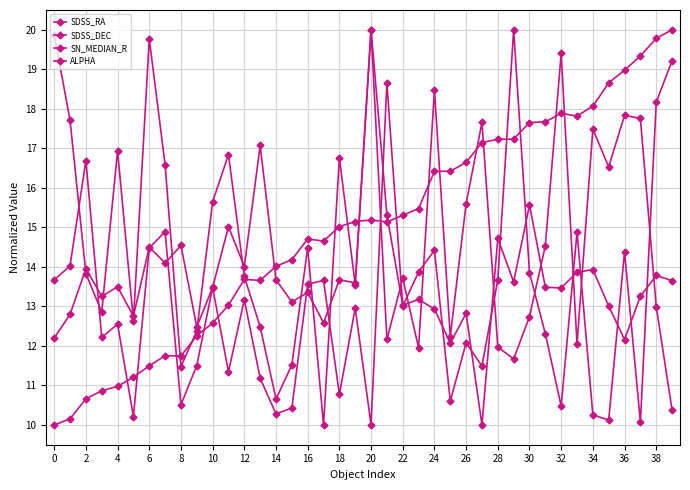

Reading right to left, extract all data points from this chart.

SDSS_RA: 20.0	19.8	19.3	19.0	18.7	18.1	17.8	17.9	17.7	17.7	17.2	17.2	17.1	16.6	16.4	16.4	15.5	15.3	15.1	15.2	15.1	15.0	14.7	14.7	14.2	14.0	13.7	13.7	13.0	12.6	12.3	11.7	11.8	11.5	11.2	11.0	10.9	10.7	10.2	10.0
SDSS_DEC: 10.4	13.0	17.8	17.8	16.5	17.5	12.0	19.4	14.5	12.7	11.7	12.0	17.7	15.6	12.2	18.5	12.0	13.7	12.2	20.0	13.5	16.8	10.0	14.5	11.5	10.7	12.5	13.8	16.8	15.6	12.4	11.5	16.6	19.8	12.6	16.9	12.9	13.8	17.7	19.9
SN_MEDIAN_R: 19.2	18.2	10.1	14.4	10.1	10.3	14.9	10.5	12.3	13.8	20.0	13.7	11.5	12.1	10.6	14.4	13.9	13.0	18.6	10.0	13.0	10.8	13.7	13.6	10.4	10.3	11.2	13.2	11.3	13.5	11.5	10.5	14.9	14.5	10.2	12.6	12.2	16.7	14.0	13.7
ALPHA: 13.7	13.8	13.3	12.2	13.0	13.9	13.9	13.5	13.5	15.6	13.6	14.7	10.0	12.8	12.1	12.9	13.2	13.0	15.3	20.0	13.6	13.7	12.6	13.4	13.1	13.7	17.1	14.0	15.0	13.5	12.5	14.5	14.1	14.5	12.8	13.5	13.3	14.0	12.8	12.2